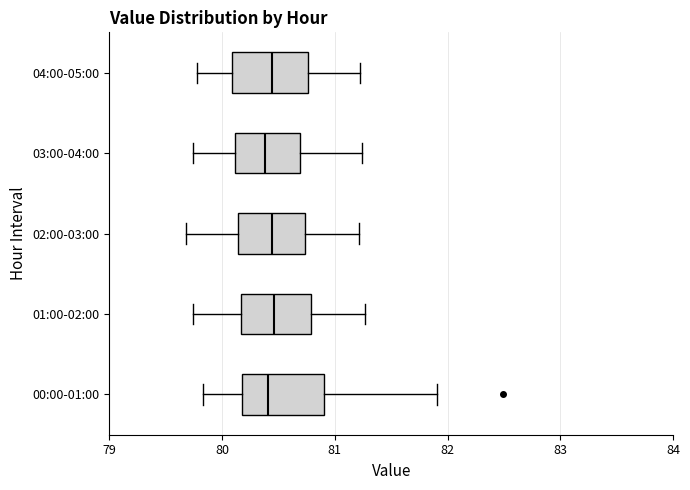

Reading bottom to top, transcribe this box plot: for each box, give where its median line is, the range the box spans, and where its two whiskers end, as read against the x-axis. The values are not printed on the chart, so give them approximately, as read against the axis.

00:00-01:00: median 80.4, box 80.2 to 80.9, whiskers 79.8 to 81.9
01:00-02:00: median 80.5, box 80.2 to 80.8, whiskers 79.7 to 81.3
02:00-03:00: median 80.4, box 80.1 to 80.7, whiskers 79.7 to 81.2
03:00-04:00: median 80.4, box 80.1 to 80.7, whiskers 79.7 to 81.2
04:00-05:00: median 80.4, box 80.1 to 80.8, whiskers 79.8 to 81.2